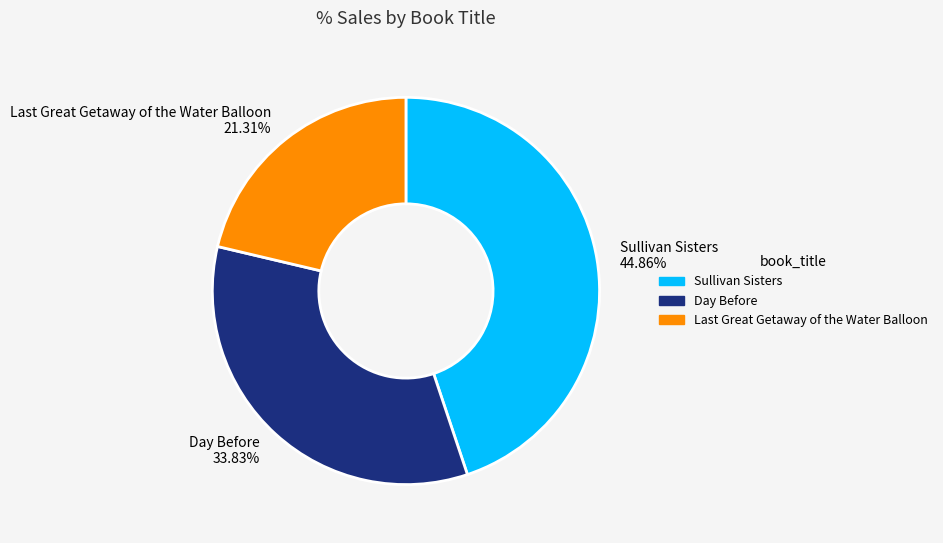

How many slices are in this pie chart?

3